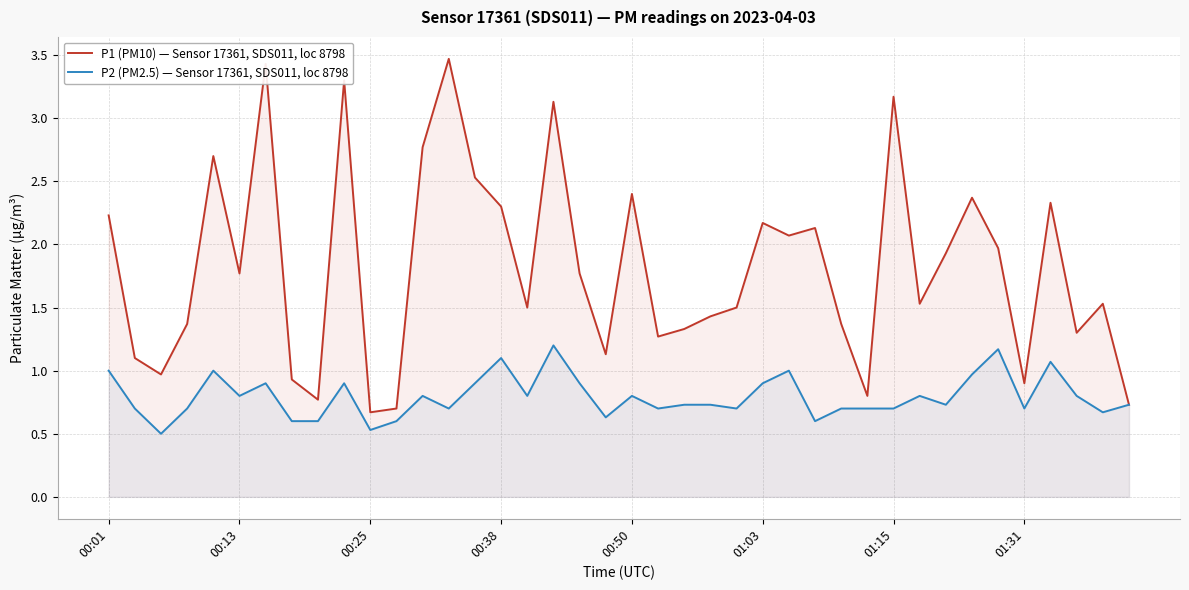

What position from the right is 19?

21